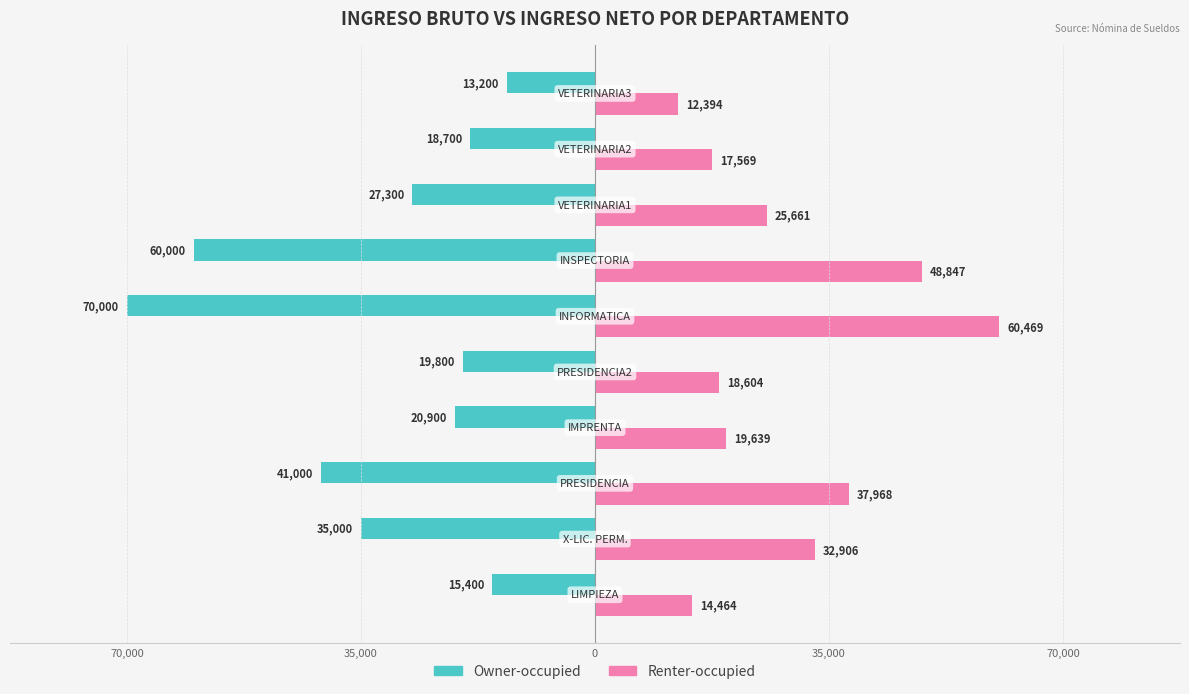

What are all the series names shown in the legend?

Owner-occupied, Renter-occupied